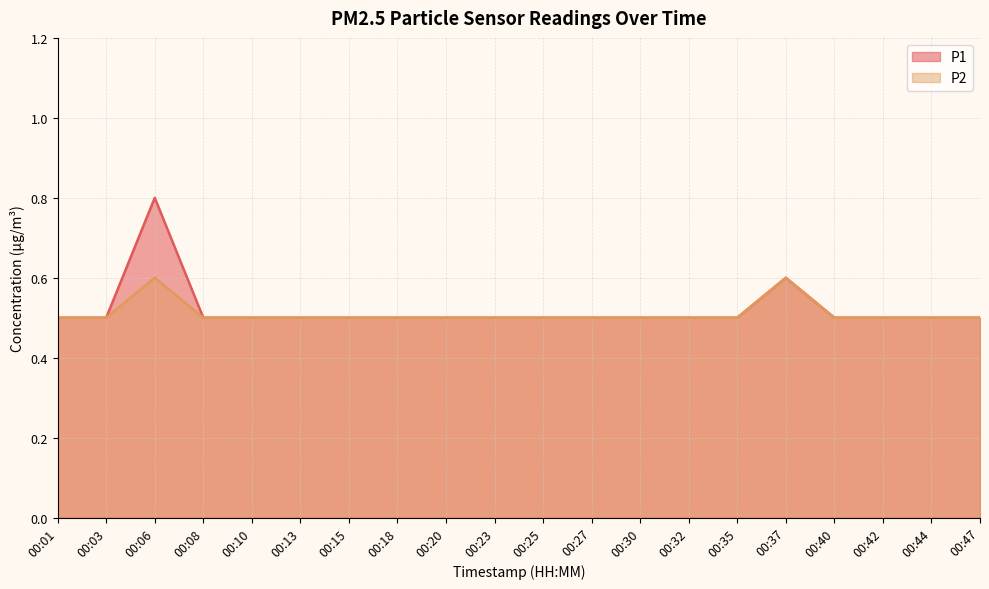

What are all the series names shown in the legend?

P1, P2